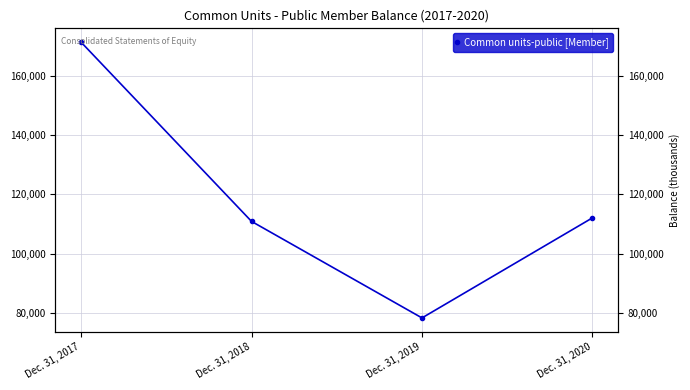

Reading right to left, what are all the values shown in this chart?

112124	78397	110933	171337